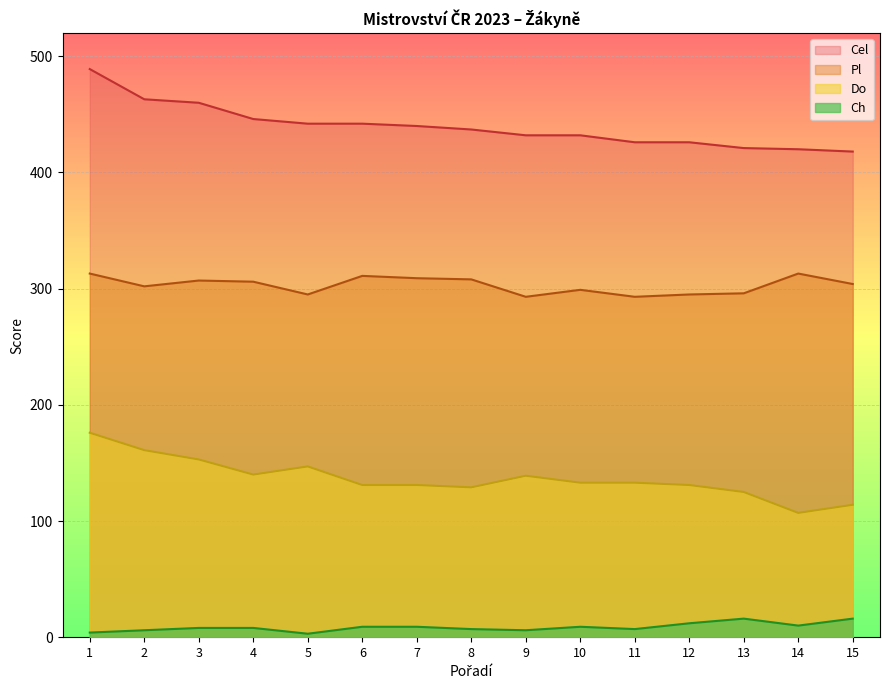

True or false: Ch has a value of 3 at 5.

True